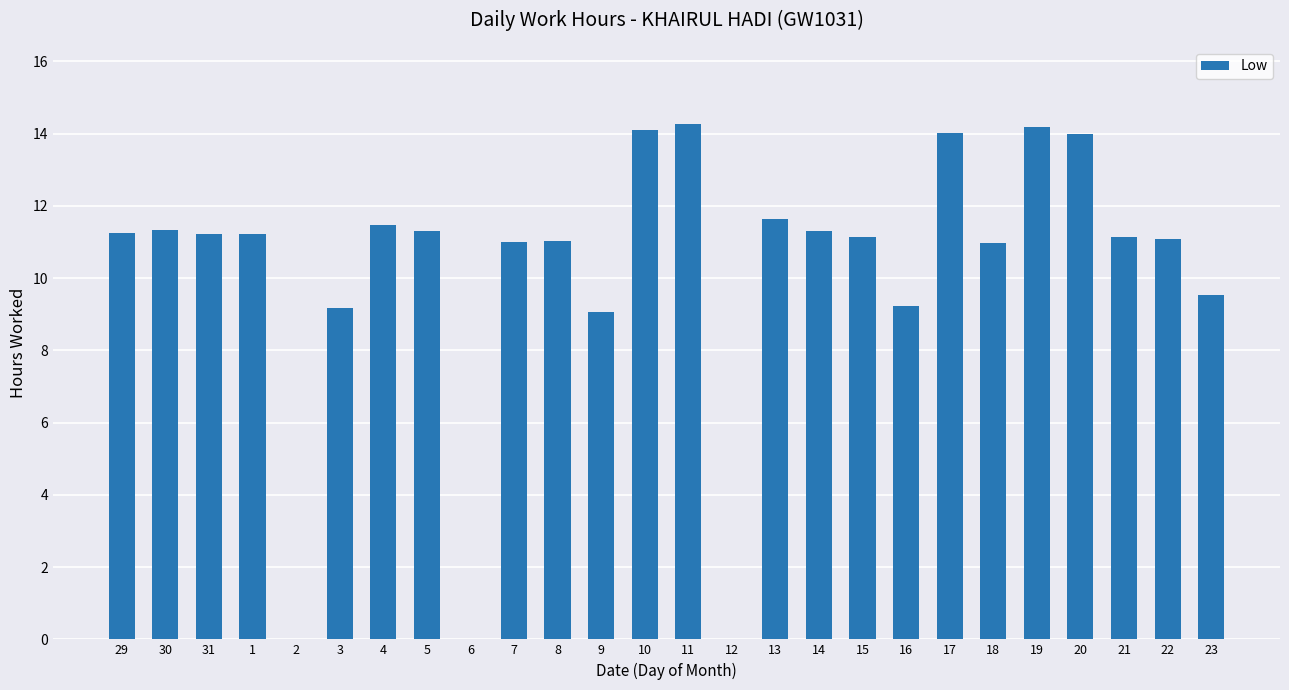

Does the chart contain stacked bars?

No